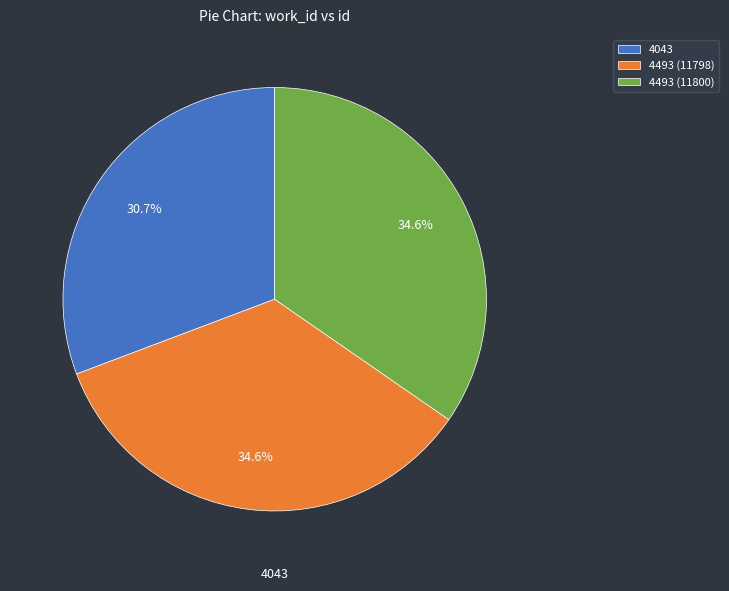

The 4493 (11798) slice represents 21% of the pie. True or false?

False